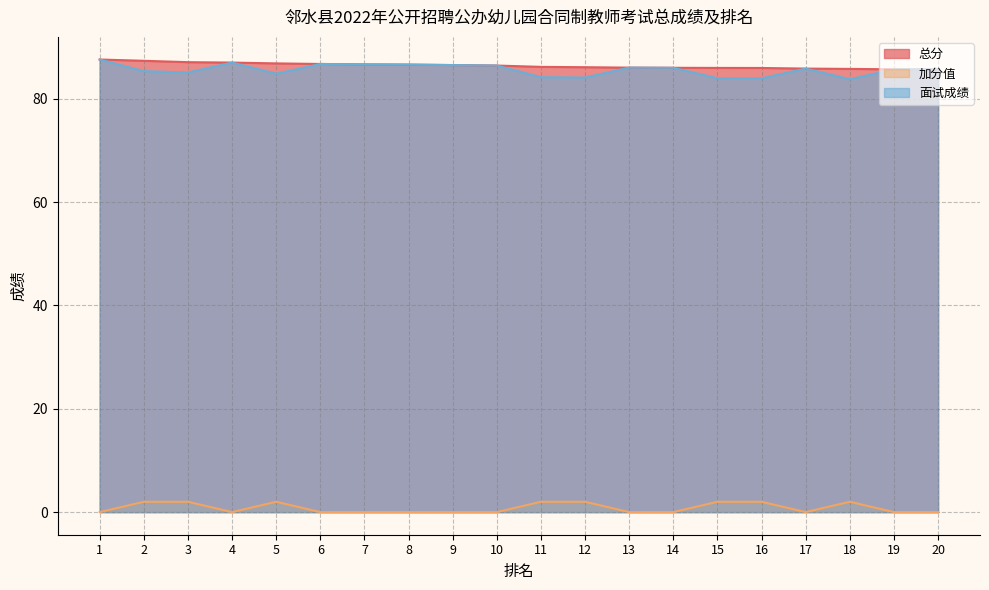

What is the total value across all series at 15?

172.0